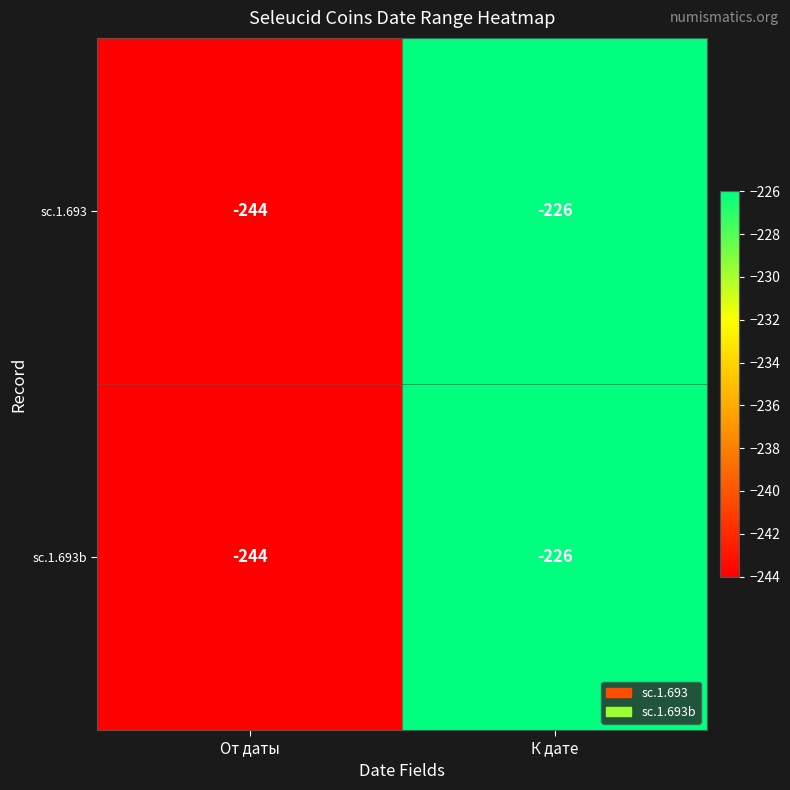

Read the sc.1.693 value at От даты.

-244